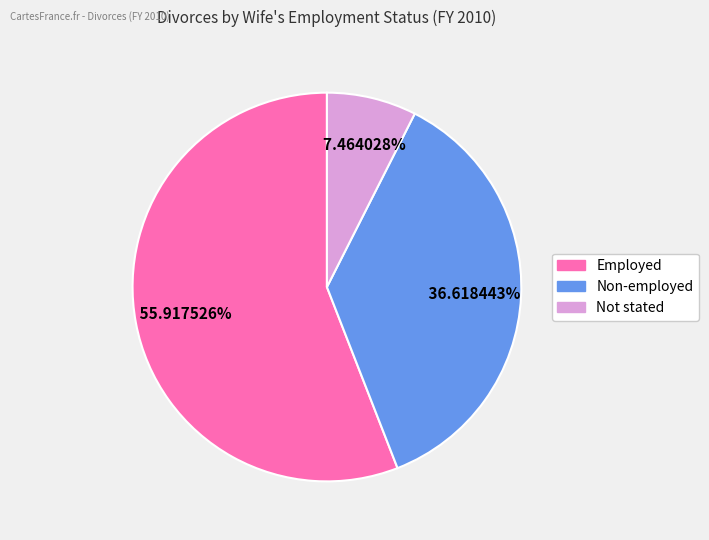

Which slice is the smallest?

Not stated